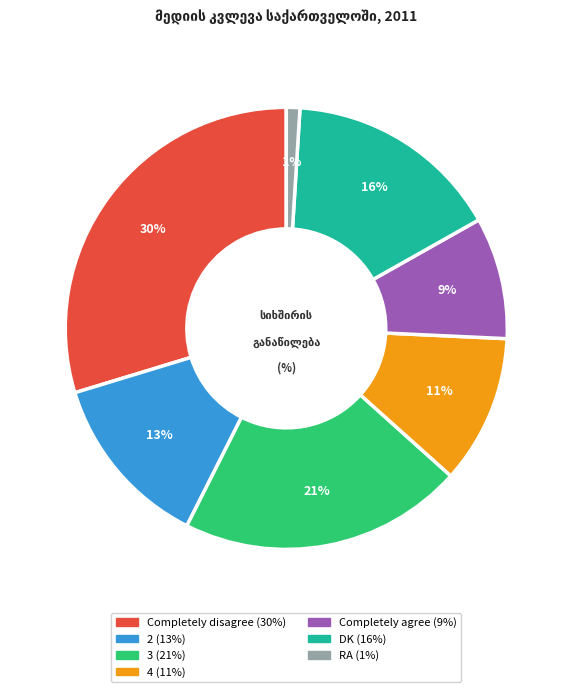

Does any single category account for the majority?

No